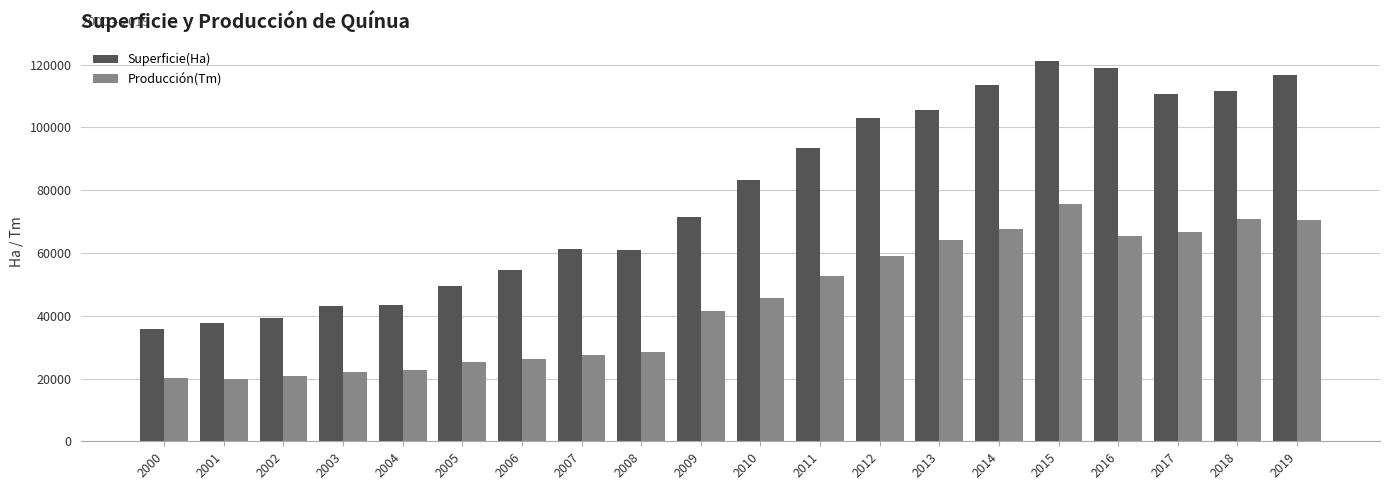

What is the maximum value shown in the chart?

121185